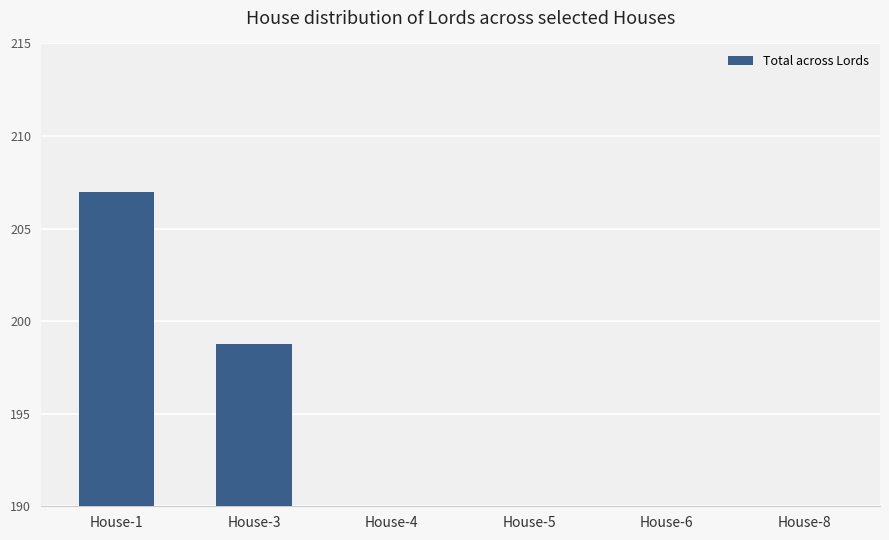

Between House-1 and House-3, which is larger?

House-1